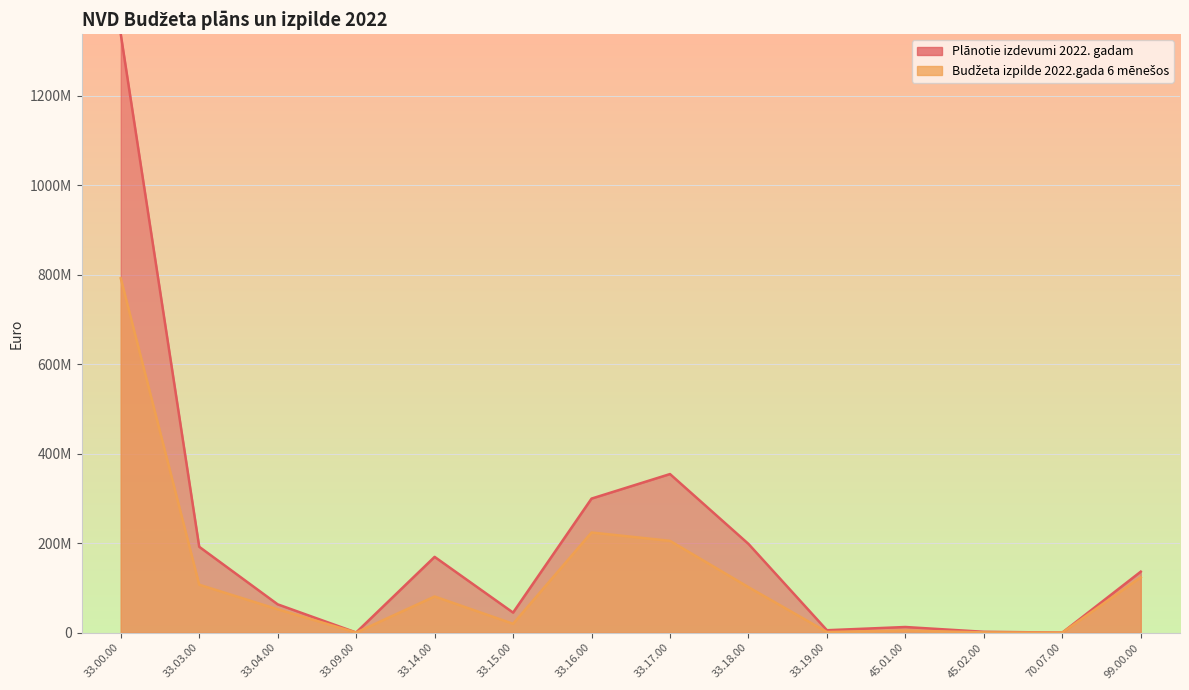

In Plānotie izdevumi 2022. gadam, how many points are lower than both neighbors (excluding endpoints)?

4